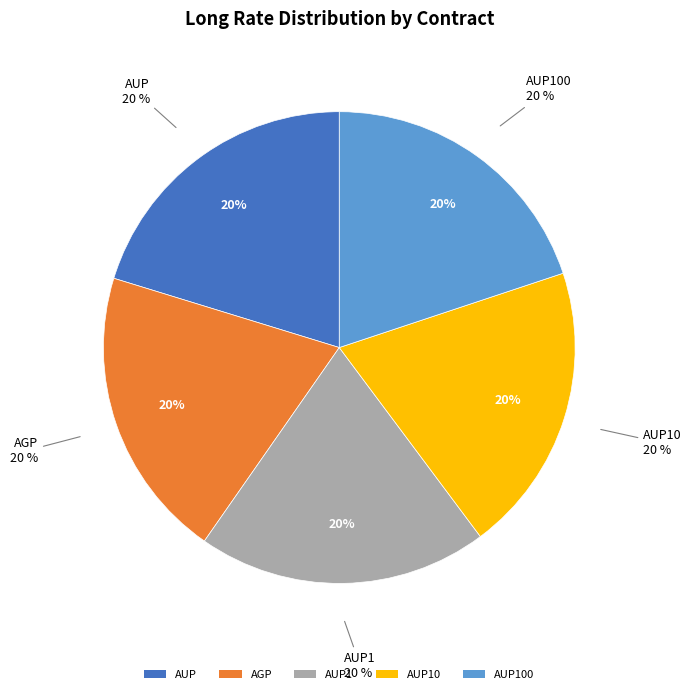

To the nearest percent, what is the average slice percentage?

20%